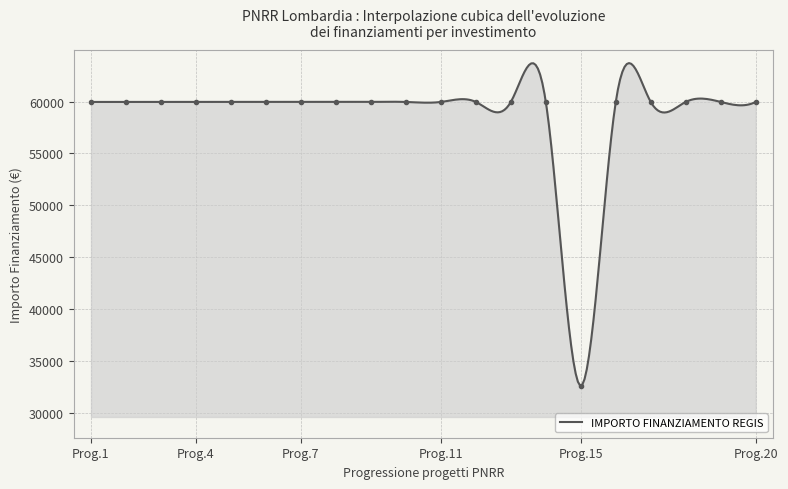

Is it true that the value at 1.4 is 59966?

True